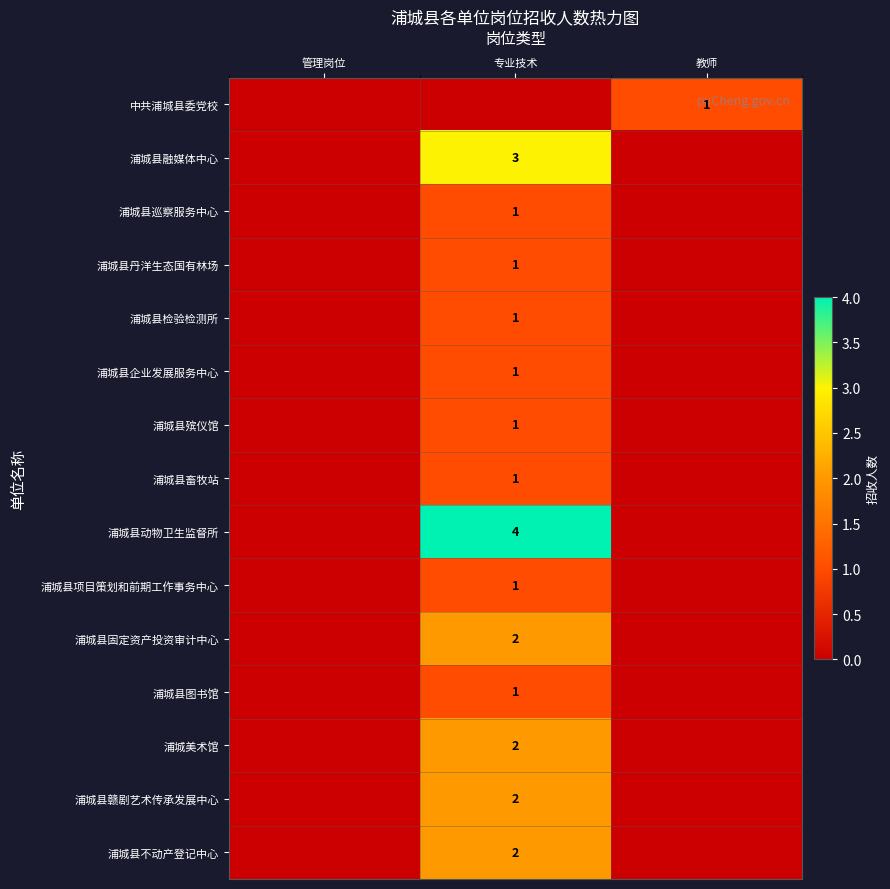

What is the maximum value shown in the chart?

4